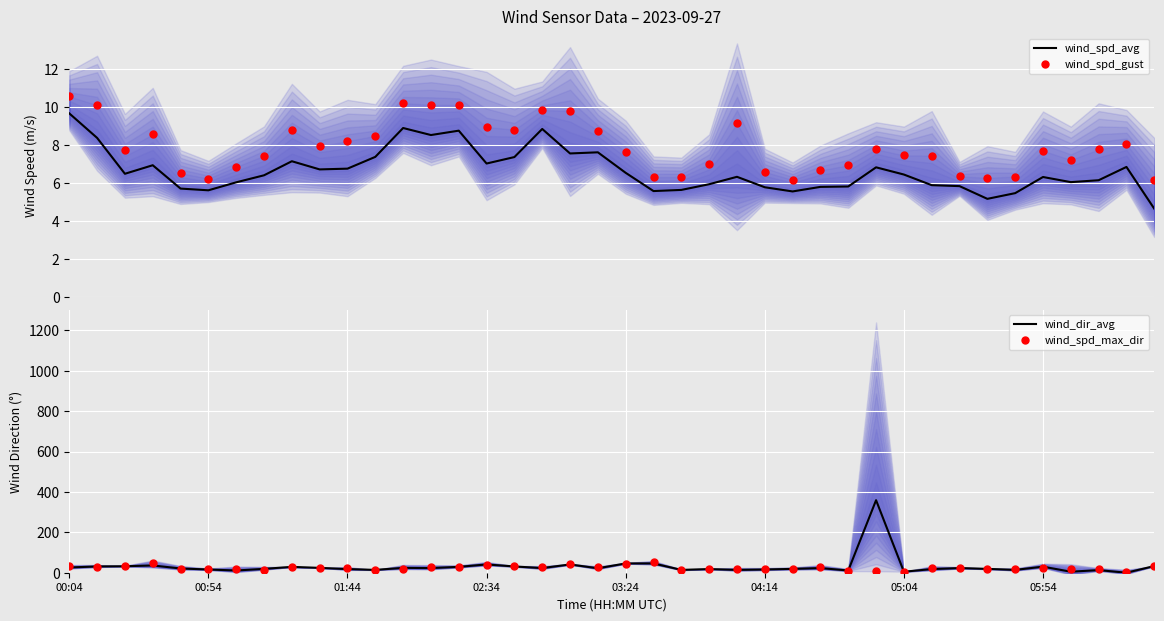

At which category is the sum across all series the highest?

29